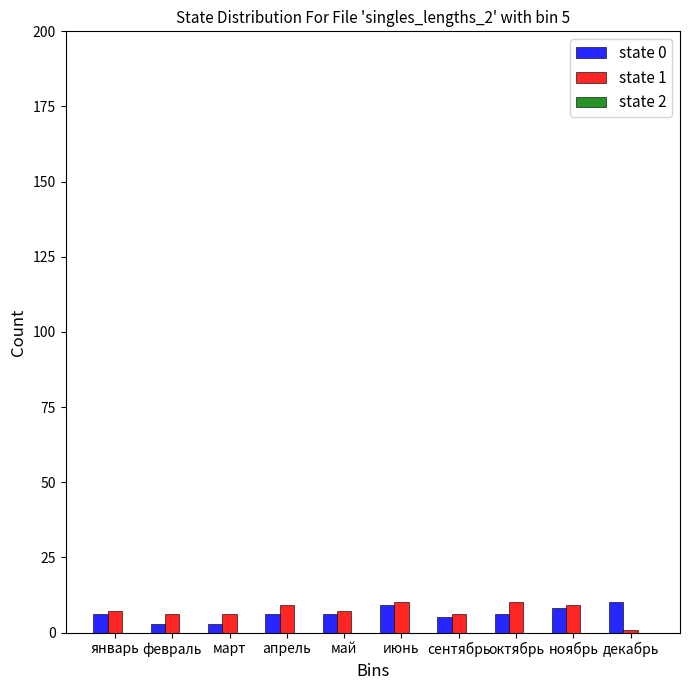

Which label corresponds to the smallest value in the chart?

декабрь